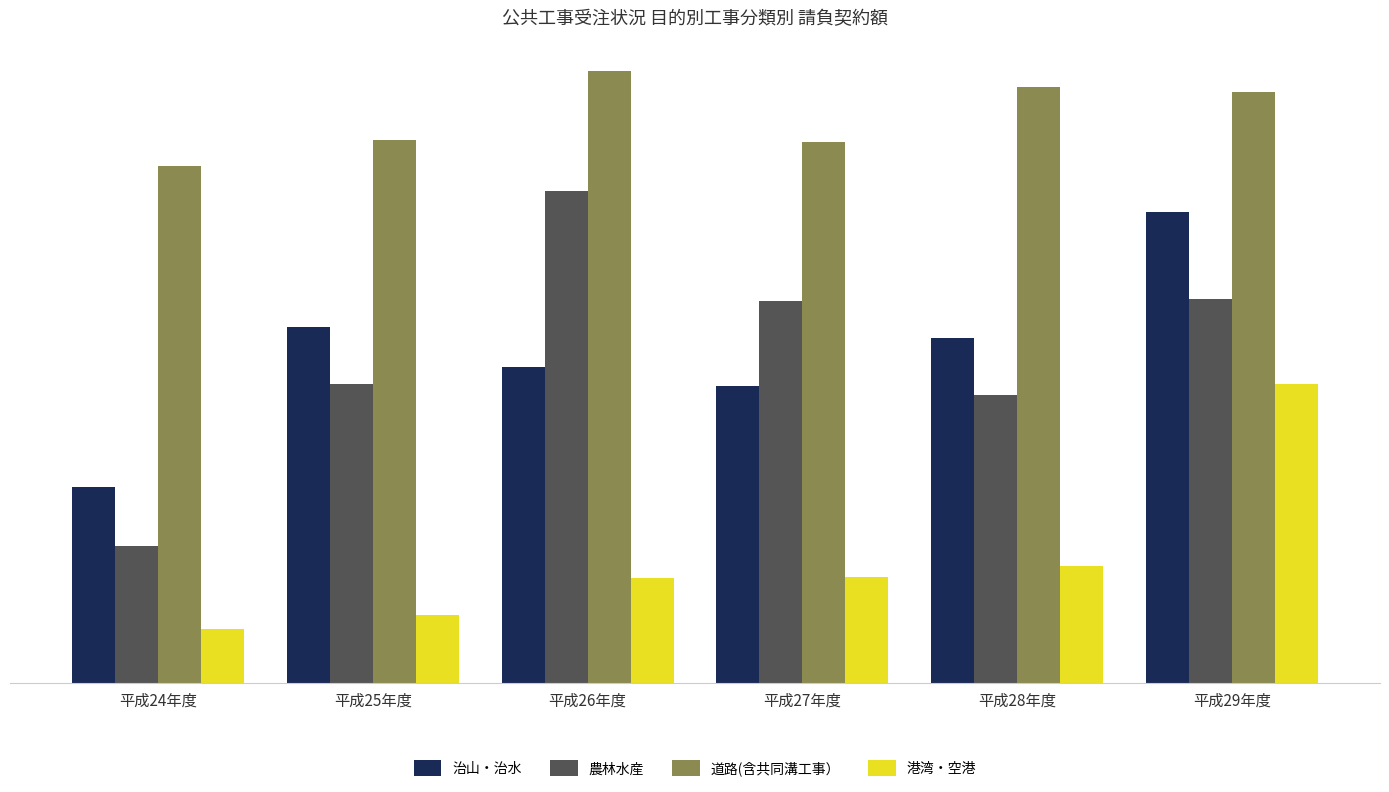

Where is 港湾・空港 nearest to the value 11830?

平成28年度